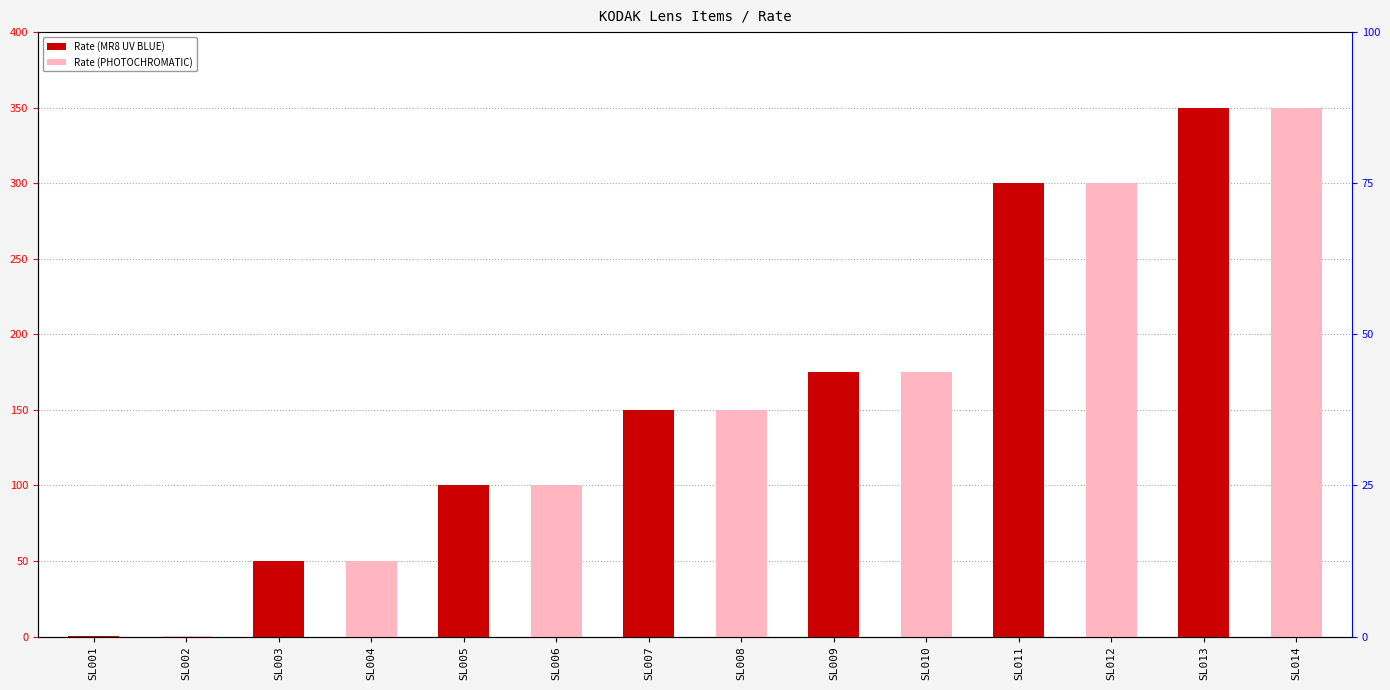

What is the difference between the values at SL003 and SL014?

300.0